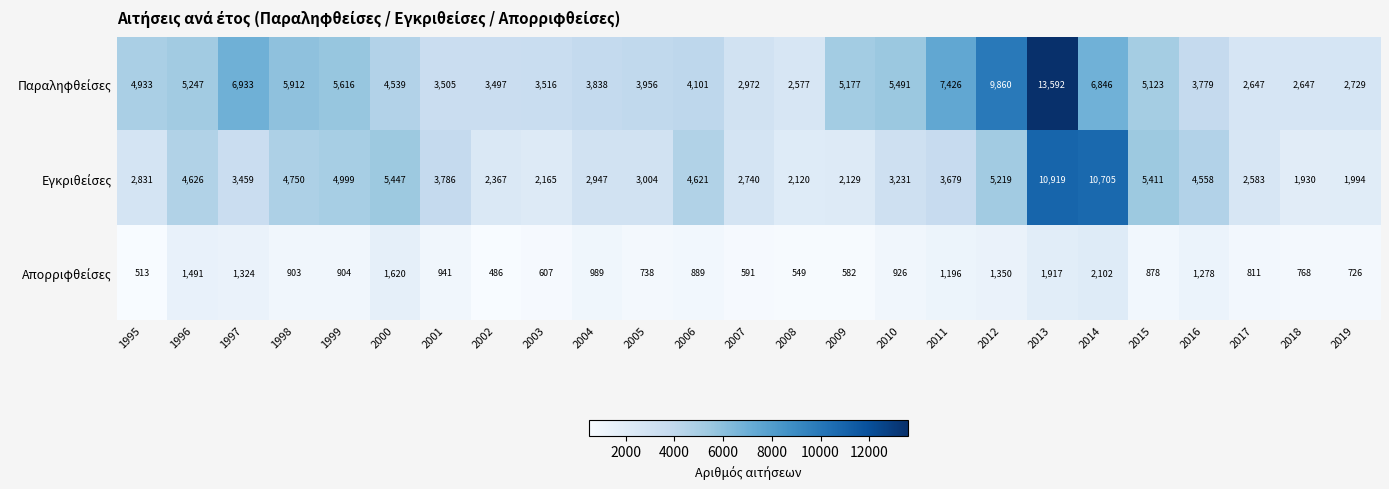

What is the minimum value shown in the chart?

486